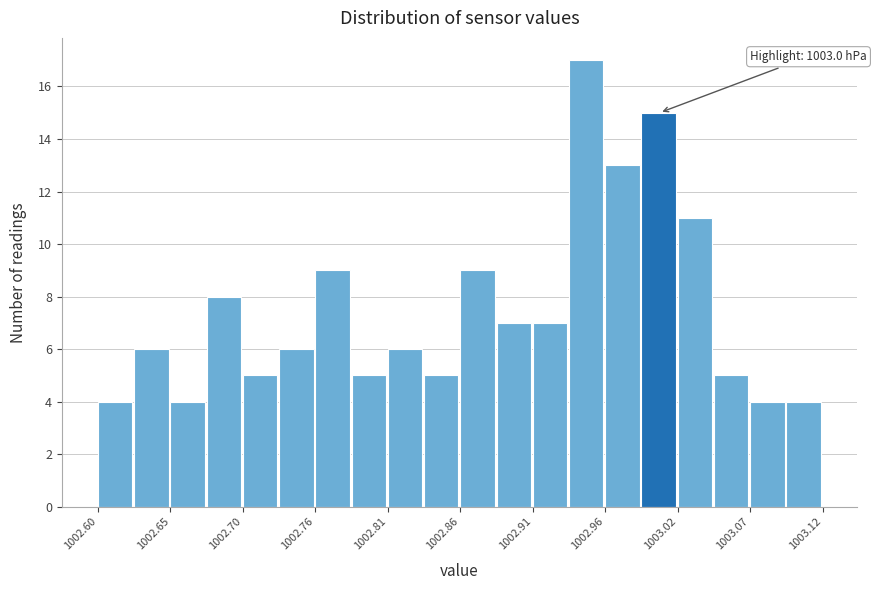

Read against the x-axis, roughly where is the centre of the tallest bar?

1002.95